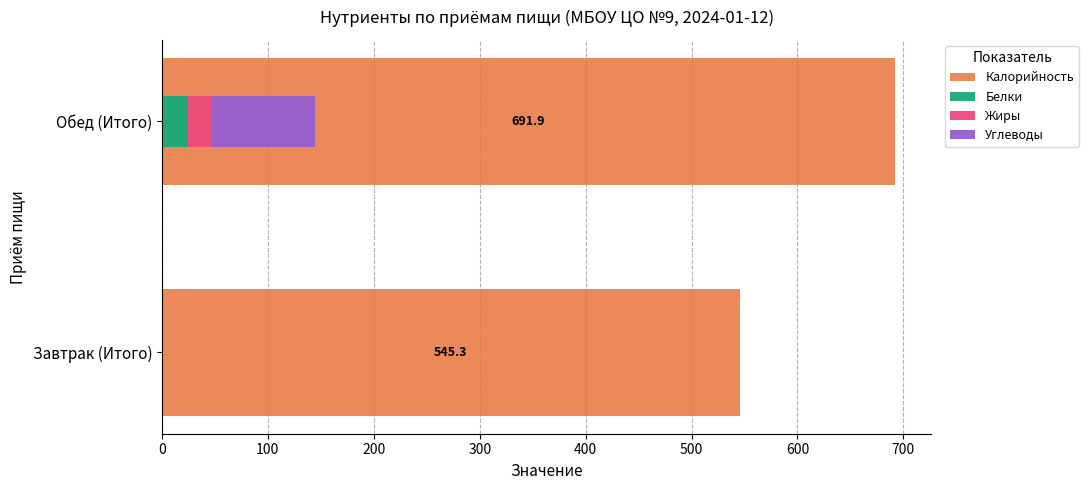

Which series changed the most between Завтрак (Итого) and Обед (Итого)?

Калорийность